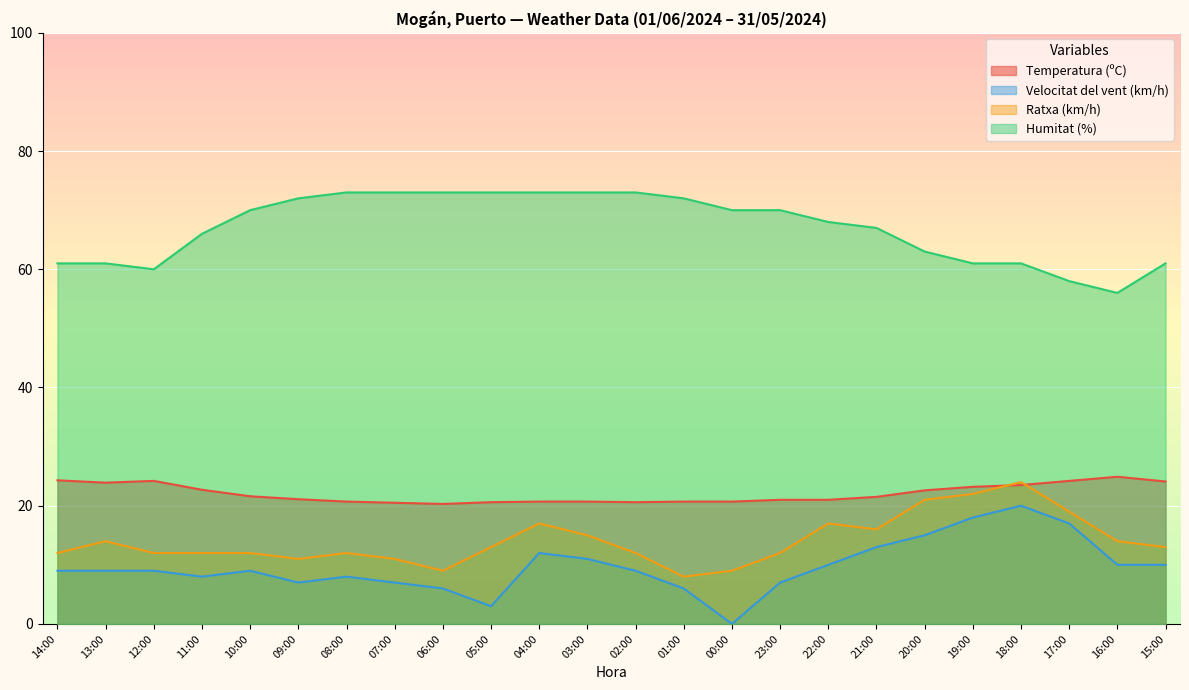

At 15:00, list the series in order from largest to smallest.

Humitat (%), Temperatura (ºC), Ratxa (km/h), Velocitat del vent (km/h)